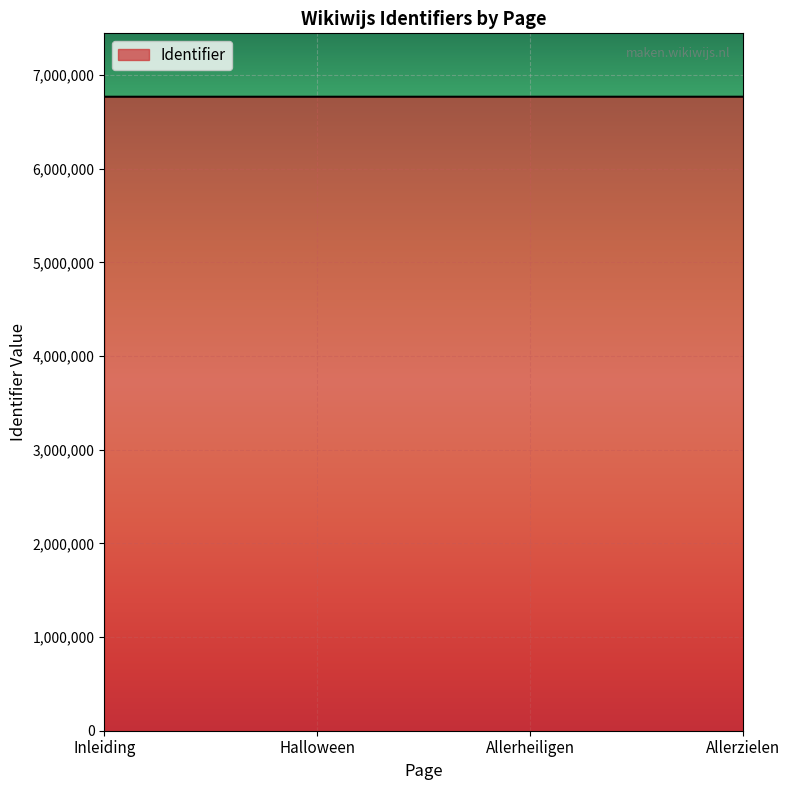

True or false: the data shows 6769152 at Inleiding.

True